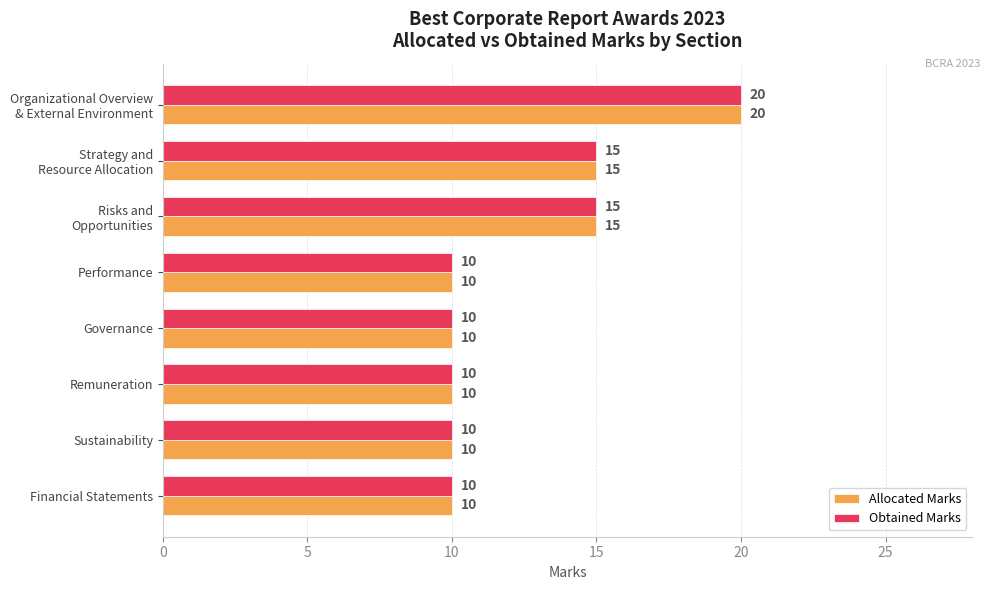

What is the sum of all Obtained Marks values?

100